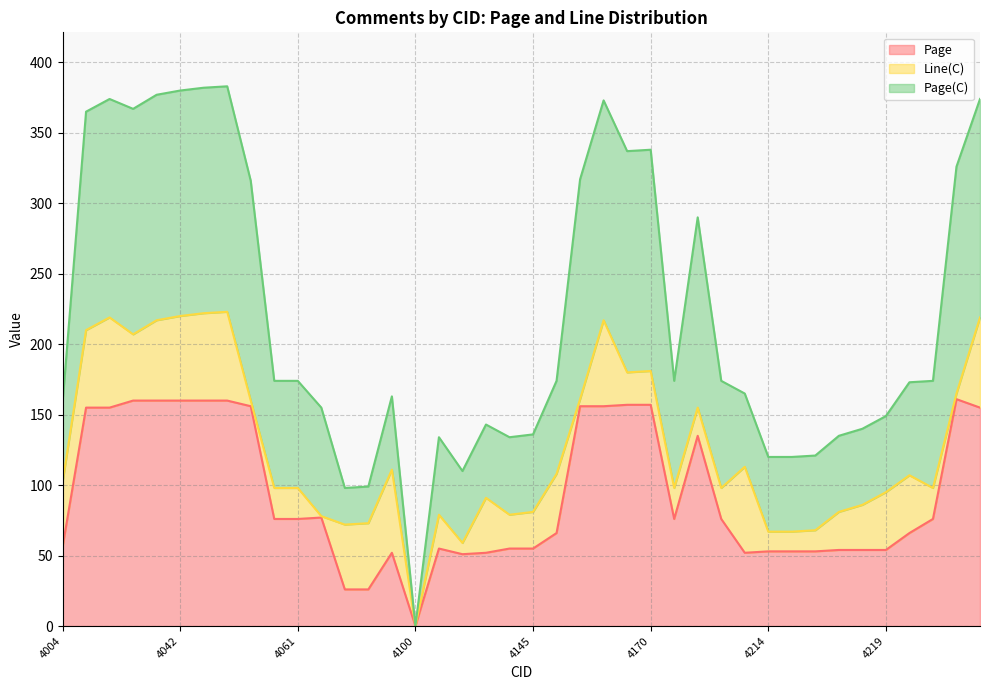

What is the value of the Page(C) point at the 9th from the left?

316